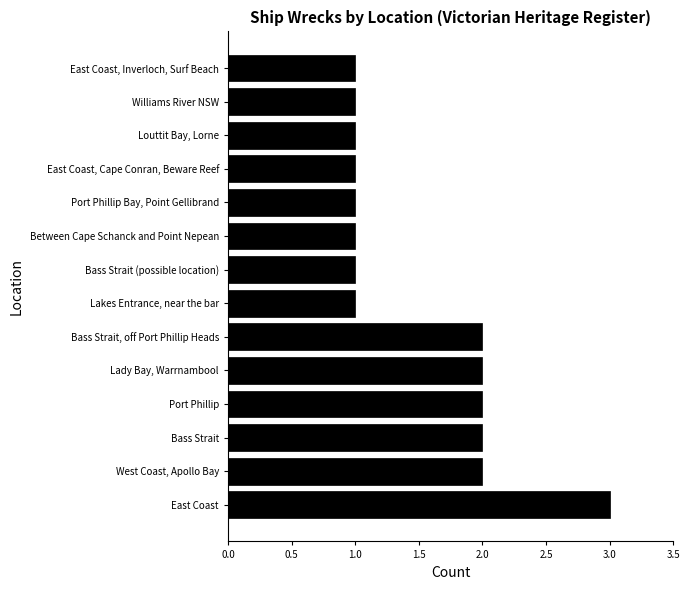

Approximately how many times larger is the value at Lakes Entrance, near the bar compared to Between Cape Schanck and Point Nepean?

1.0